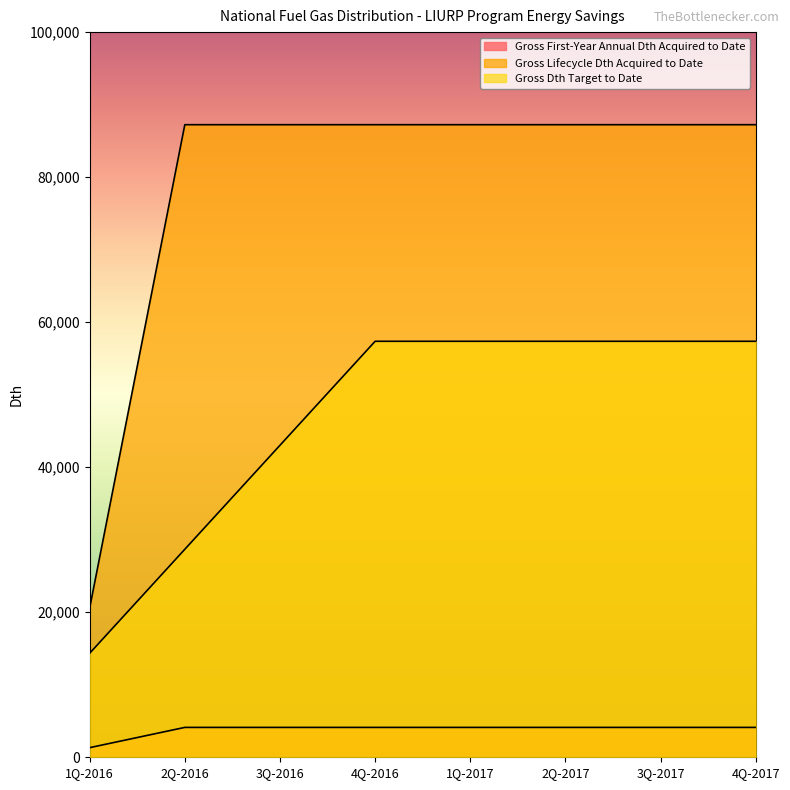

How many data points does each series have?

8